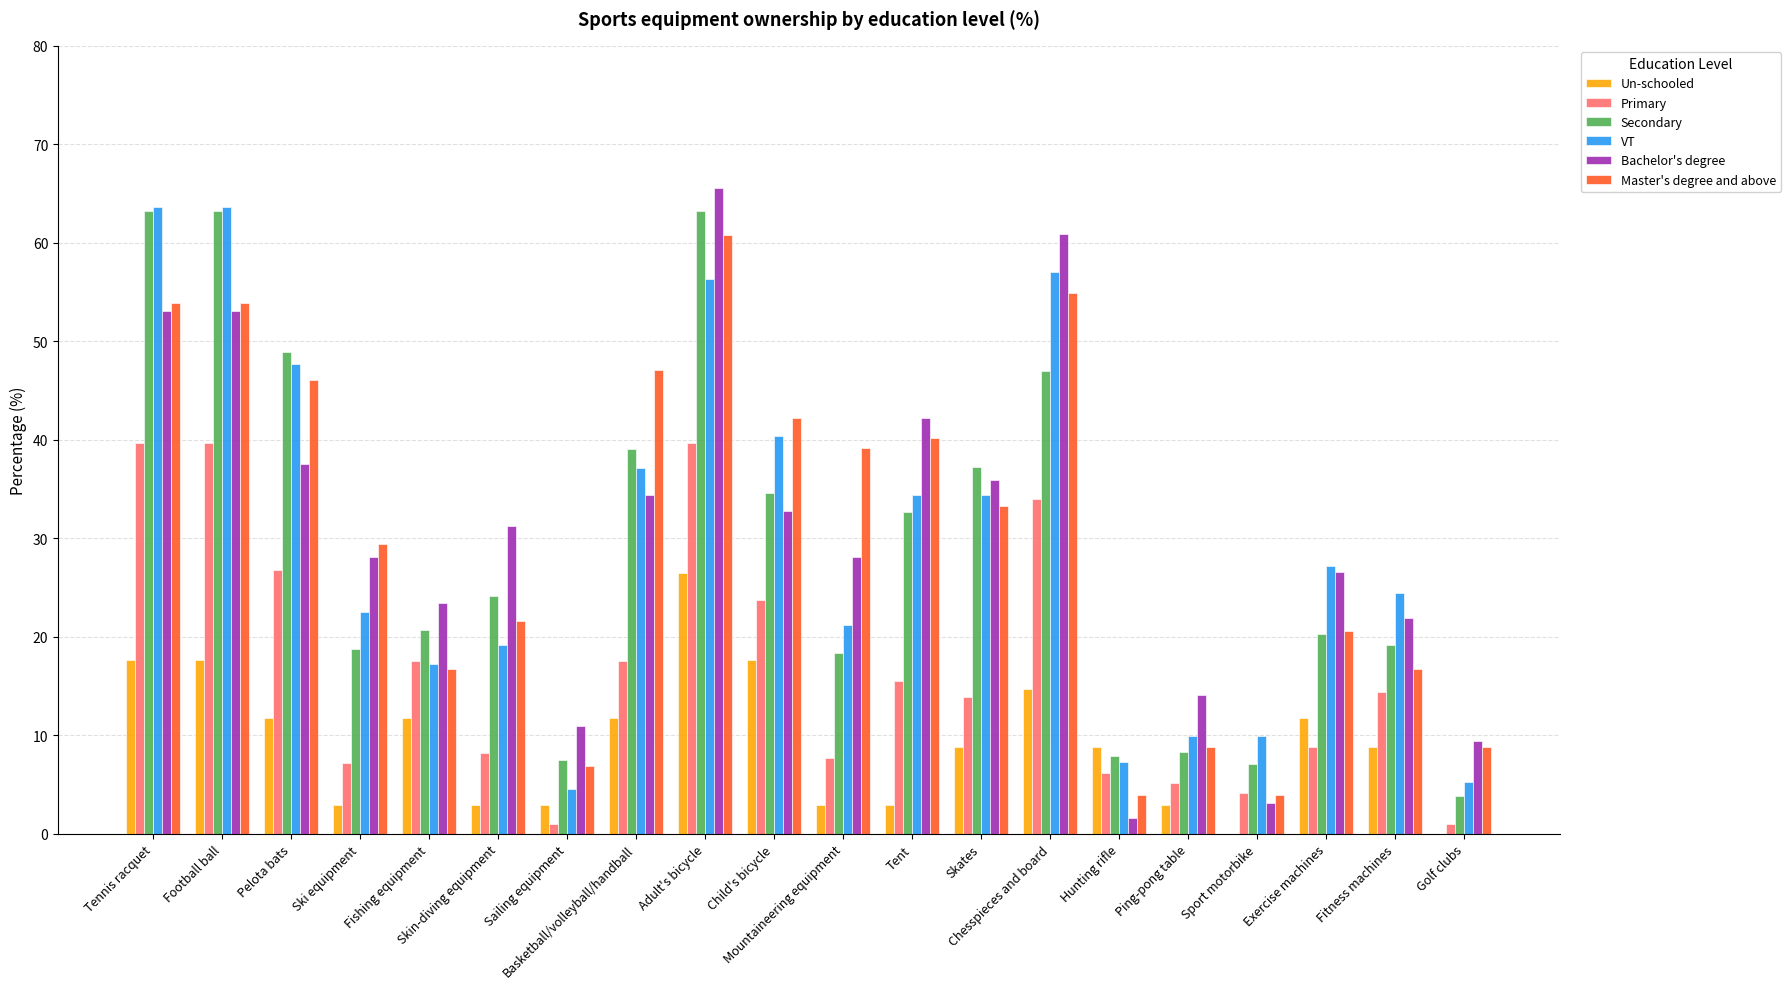

What is the highest value of the VT series?

63.6